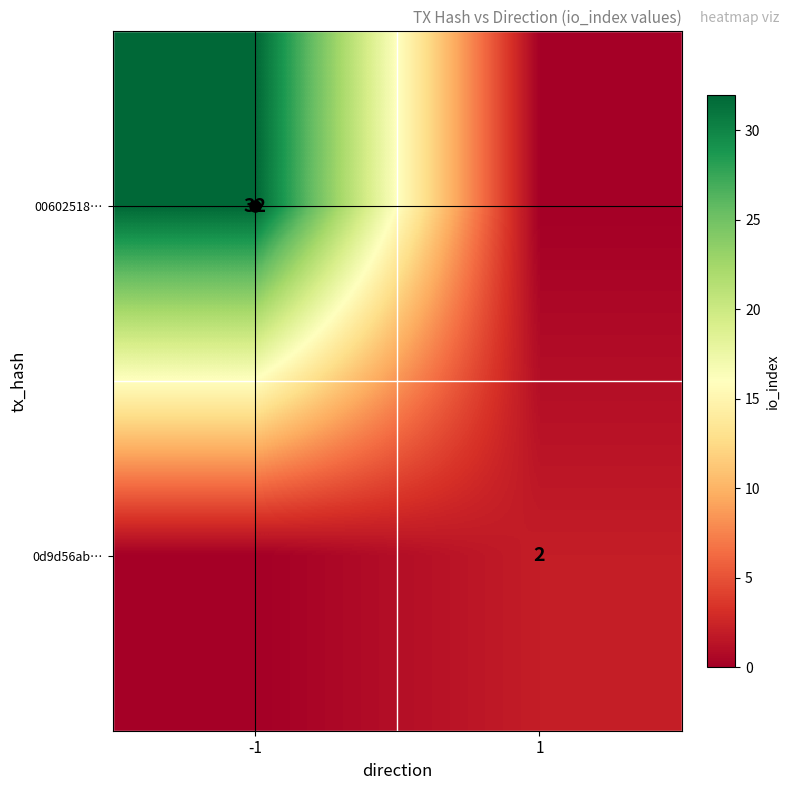

What is the greatest value displayed?

32